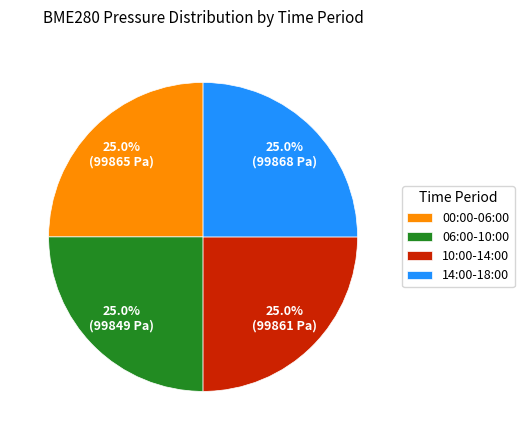

What portion of the pie excludes 06:00-10:00?

75.0%